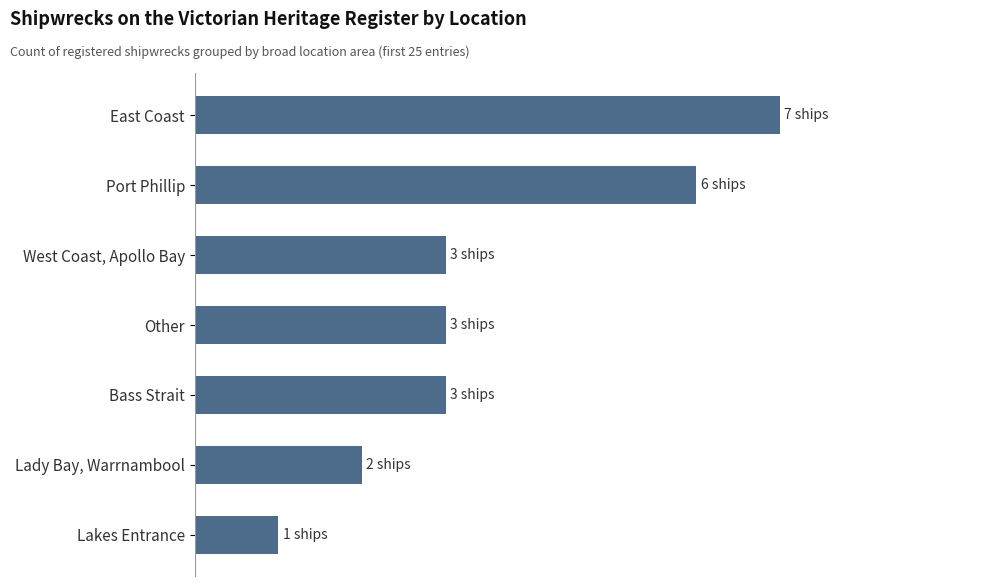

Does the chart contain any negative values?

No